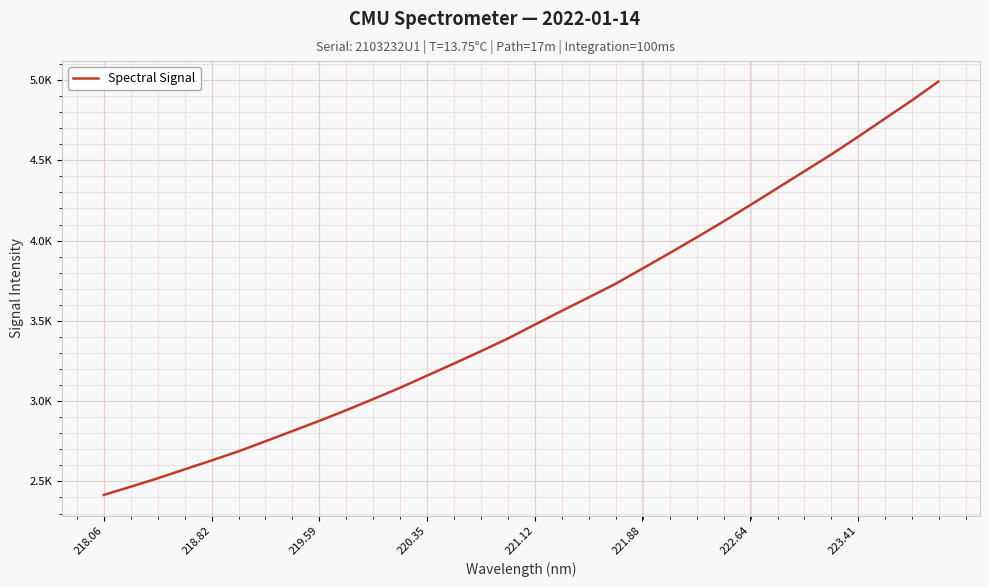

Does the chart display data point markers on the line(s)?

No